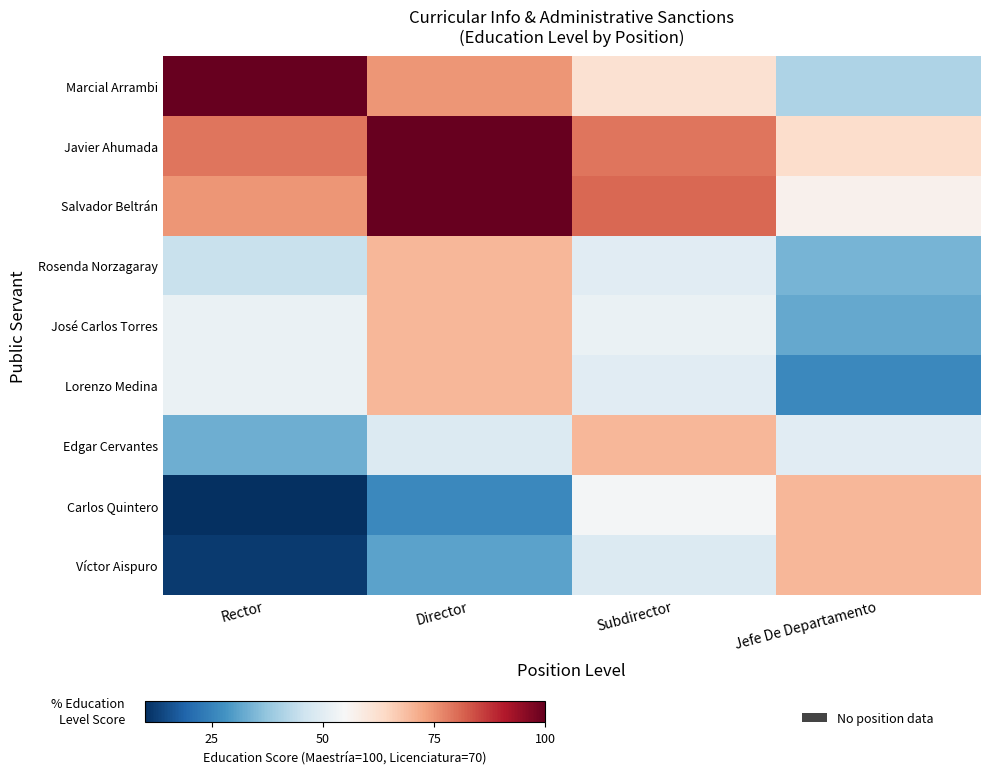

Between Jefe De Departamento and Subdirector, which is larger?

Subdirector